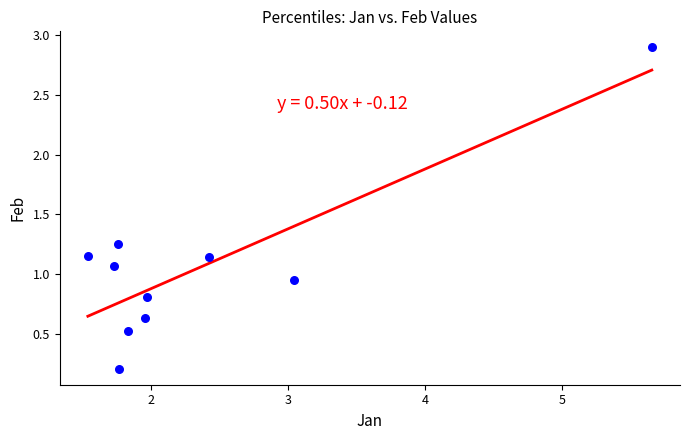

What is the range of Y values (max minus min)?

2.7